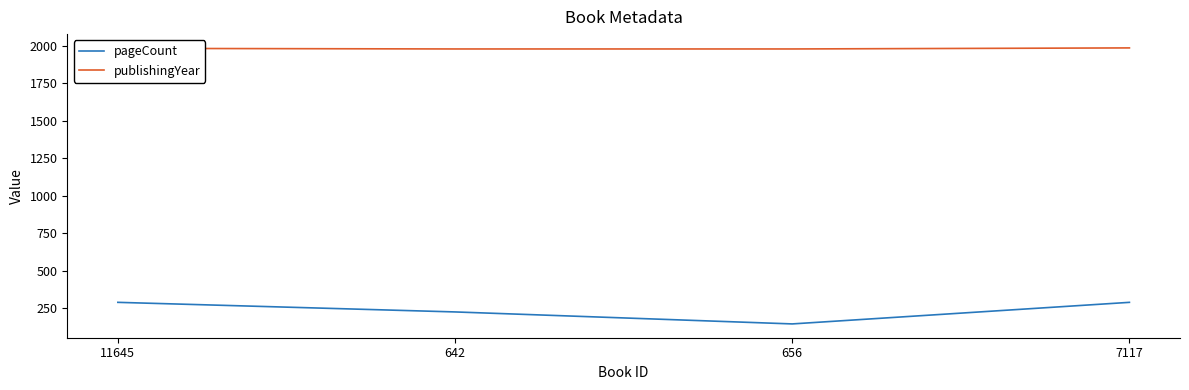

What is the spread (max minus min) of values at 642?

1755